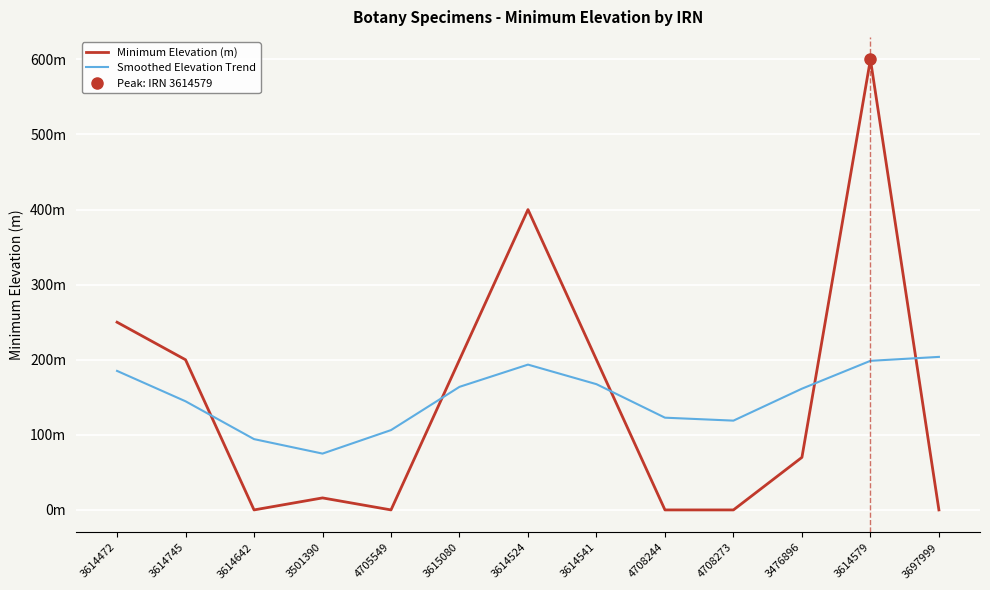

Where is the first local minimum for Smoothed Elevation Trend?

3501390